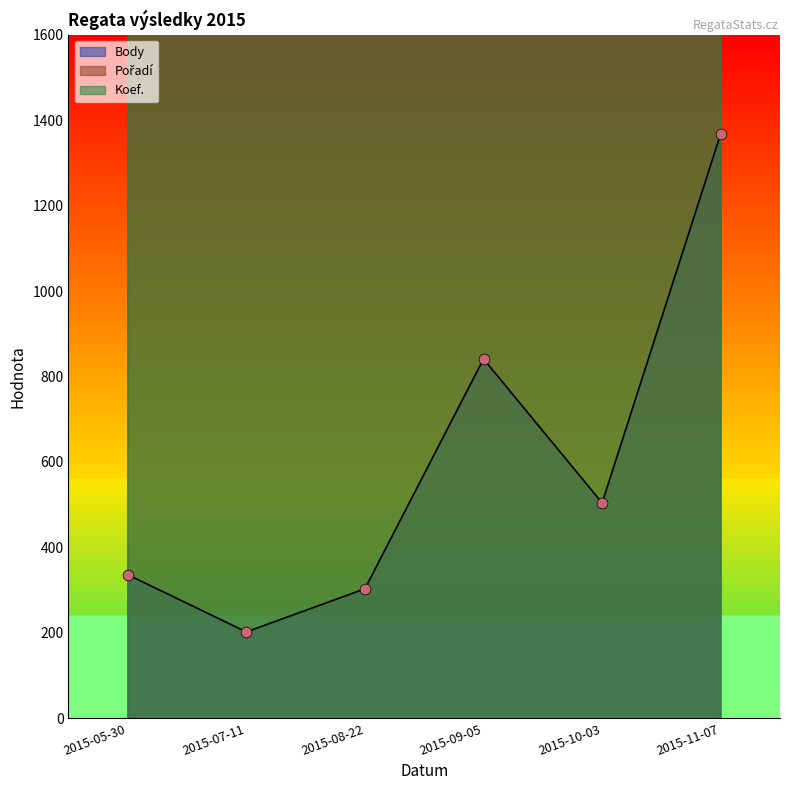

Which series reaches the minimum Y coordinate?

Body